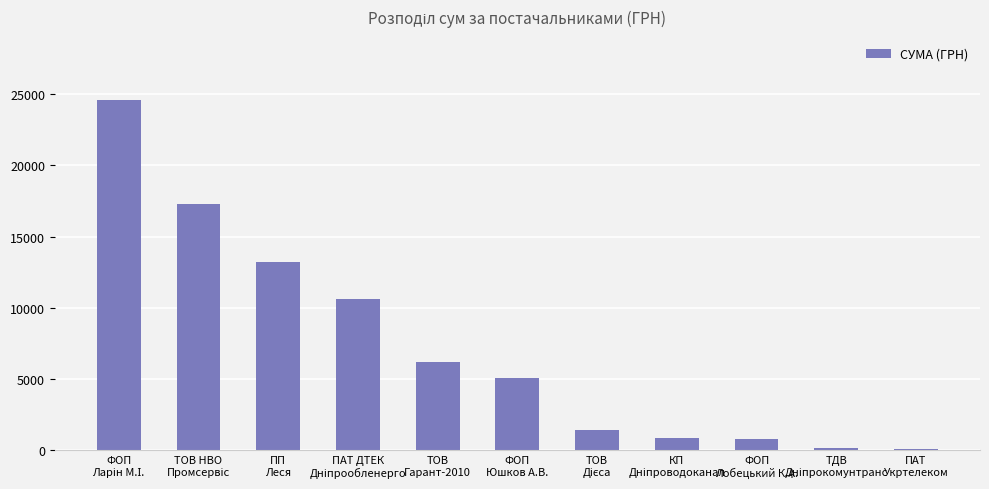

What is the maximum value shown in the chart?

24614.0